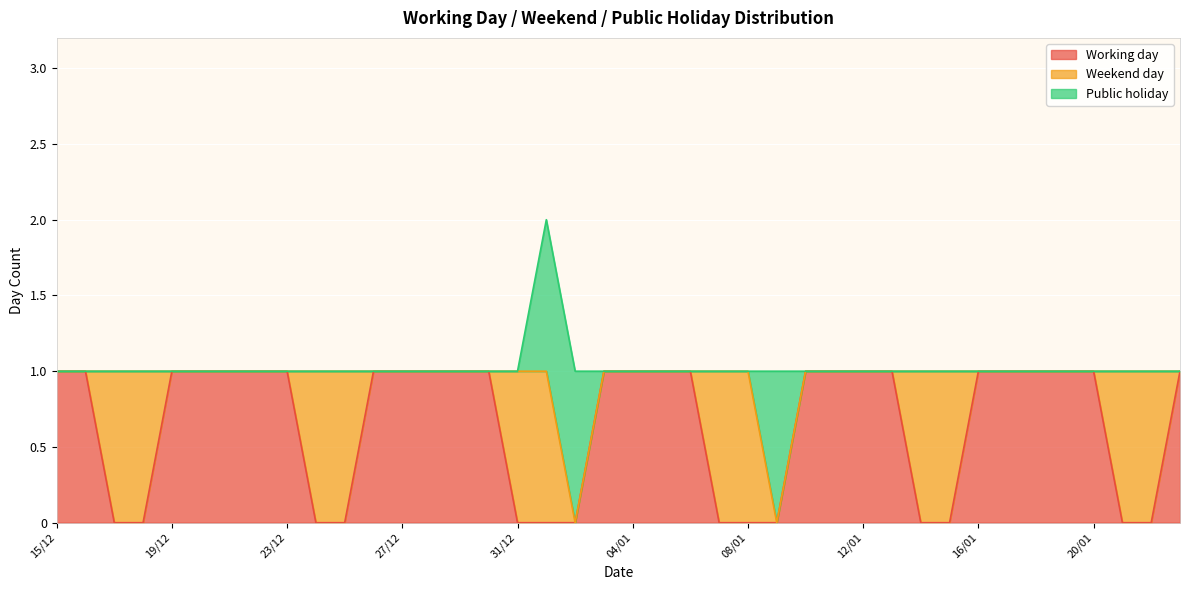

True or false: Public holiday has more than 0 interior local peaks.

True